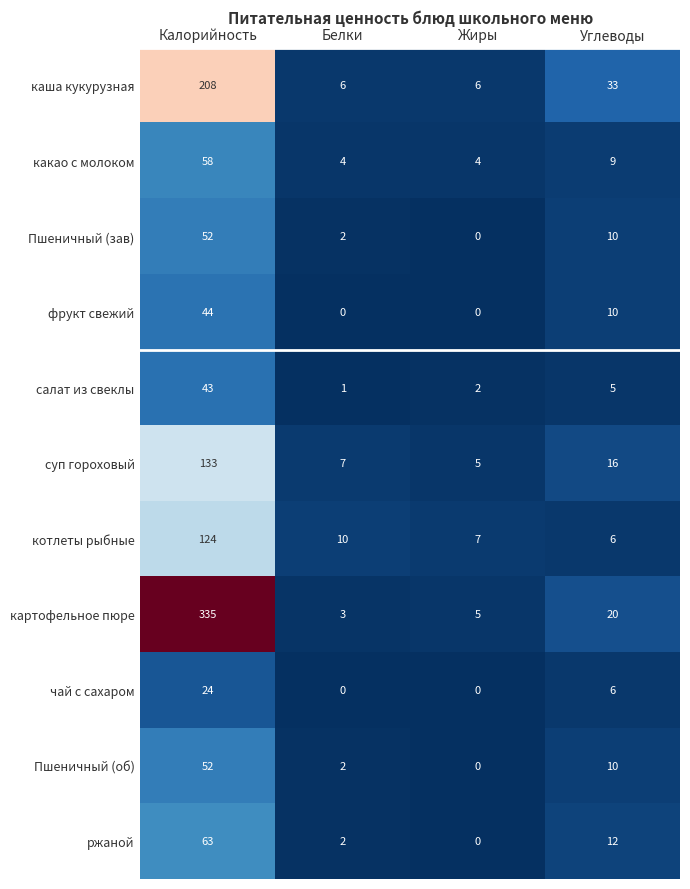

At which label is какао с молоком closest to 31?

Углеводы